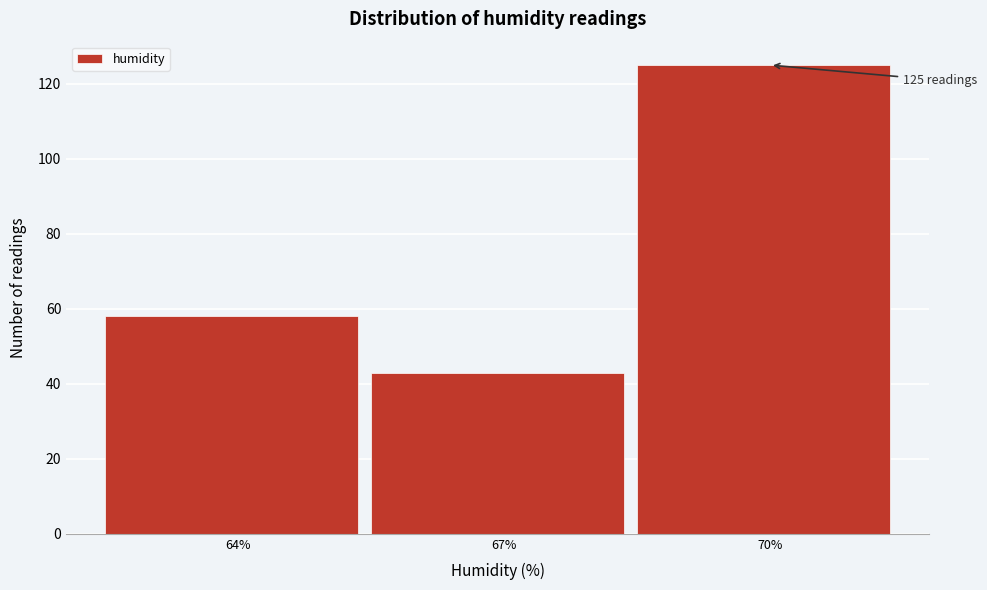

Reading left to right, list all the values displayed in this chart.

64%=58	67%=43	70%=125